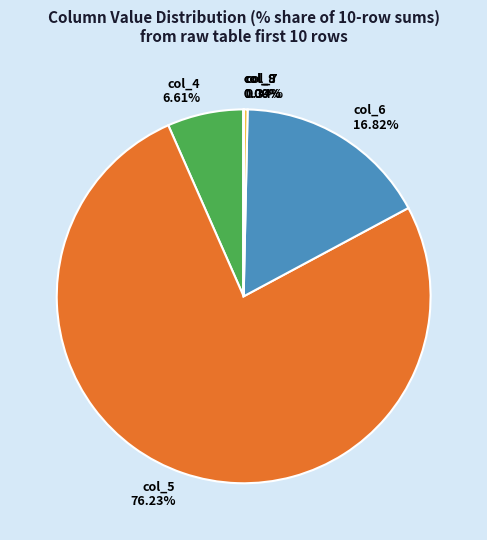

Between col_6 and col_7, which is larger?

col_6